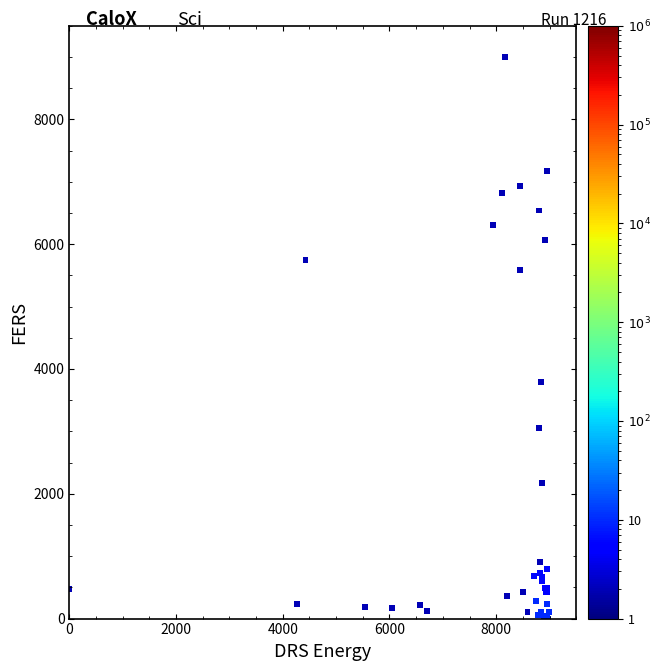

What Y value in the scatter plot is closest to 4500?

3793.7